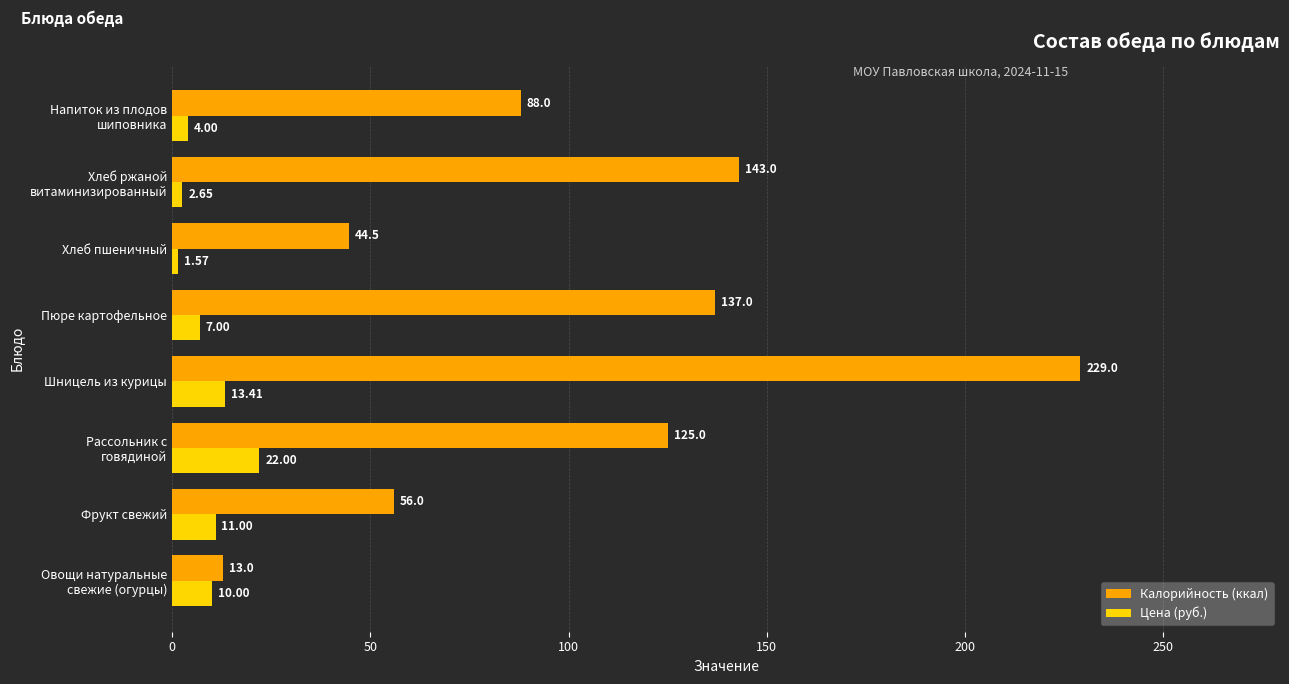

What are all the series names shown in the legend?

Калорийность (ккал), Цена (руб.)